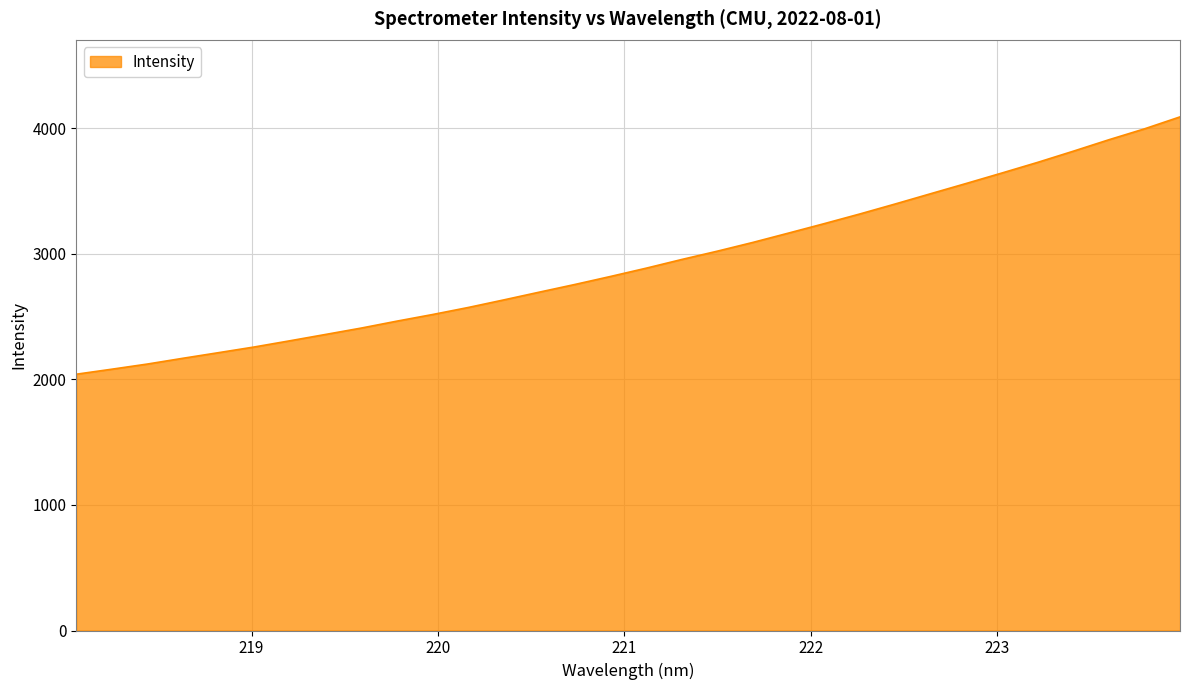

What is the smallest value displayed?

2042.0